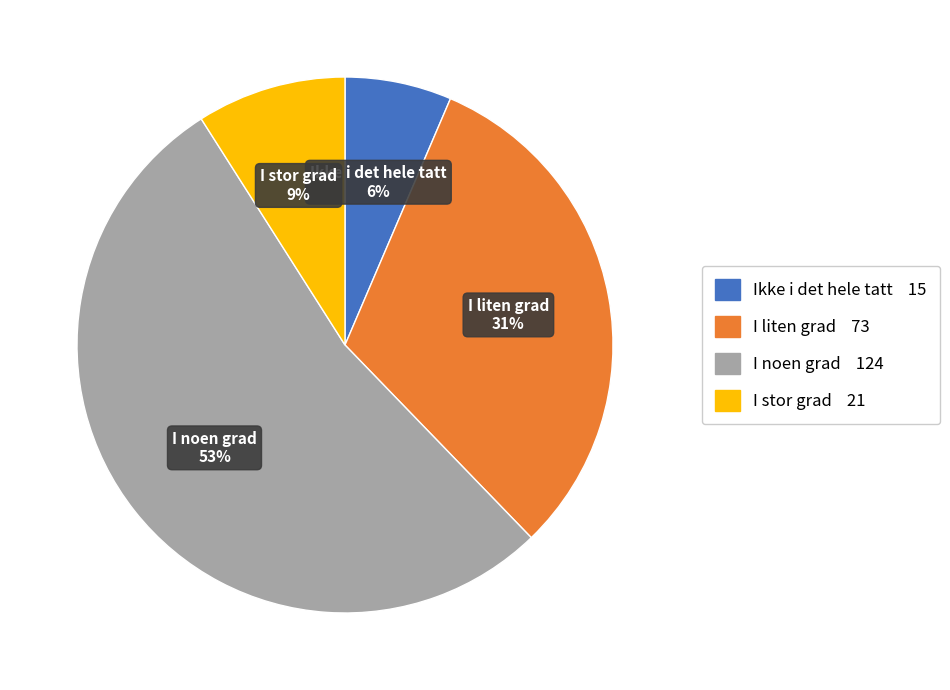

Which has a higher value, I noen grad or I liten grad?

I noen grad